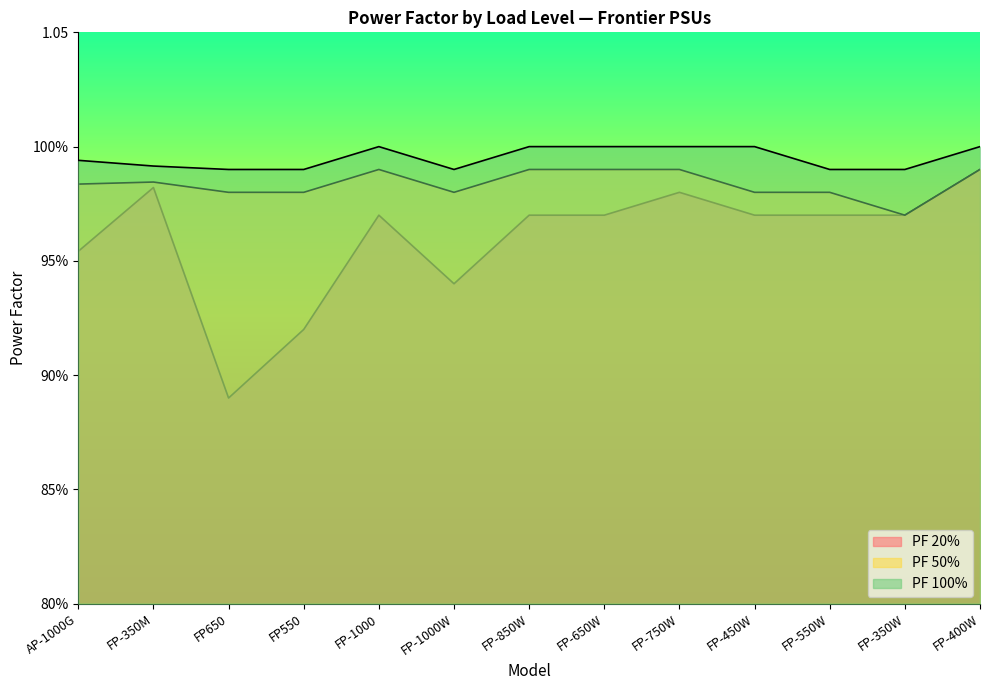

At how many categories does at least one series exceed 0?

13